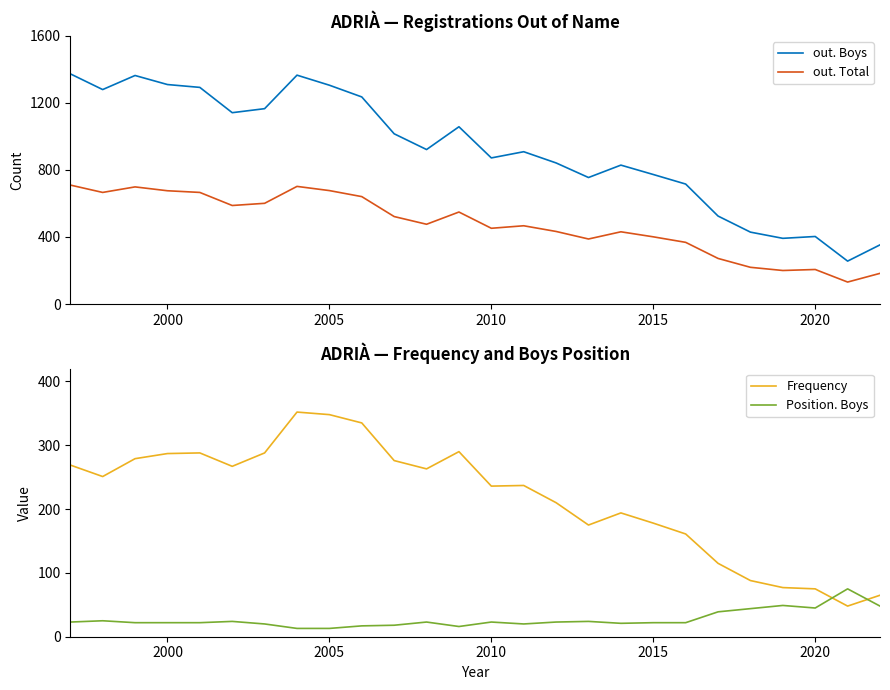

True or false: Frequency and out. Boys cross at least once.

False